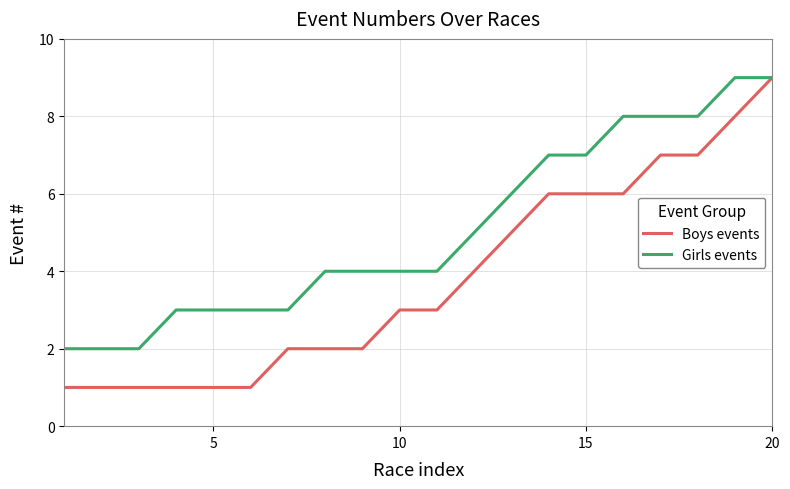

What is the maximum value for Girls events?

9